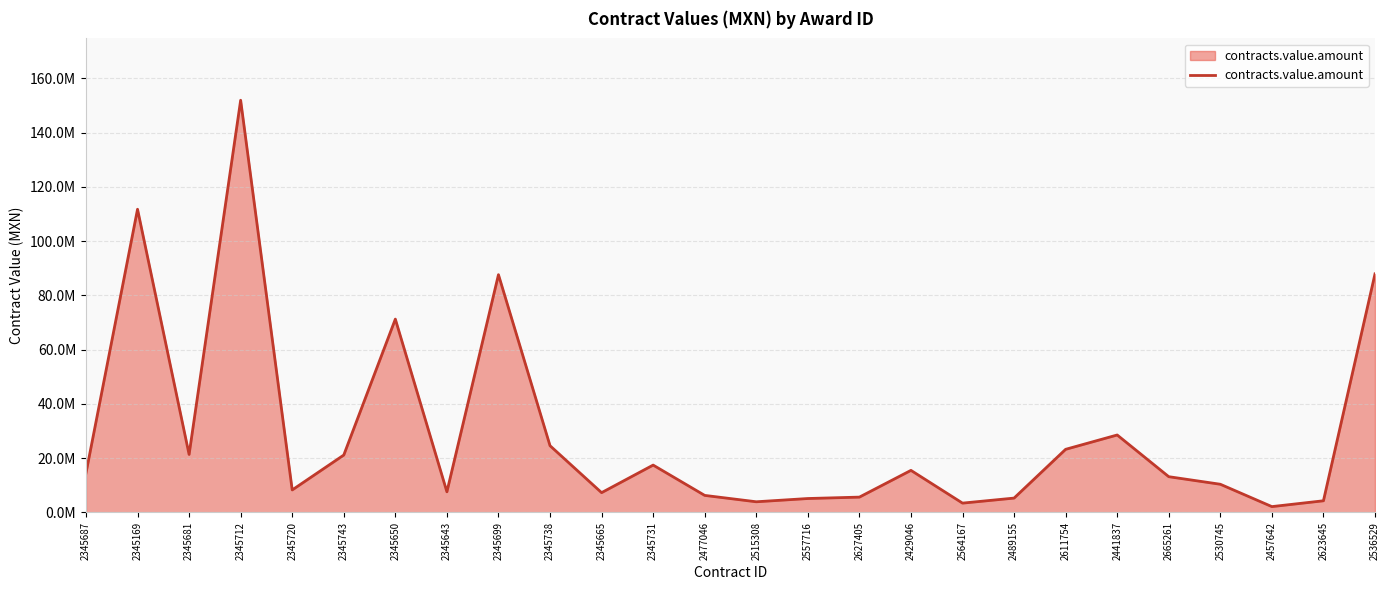

Reading left to right, what are all the values shown in this chart?

14470056.9	111754049.3	21384822.9	151928410.2	8304074.5	21166892.9	71262170.1	7612322.4	87639484.4	24608605.1	7305582.9	17466672.6	6293270.0	3943447.2	5143025.3	5660610.5	15517241.4	3448275.9	5302726.5	23275862.1	28558235.6	13188209.5	10400000.0	2162802.6	4310425.4	87931034.5